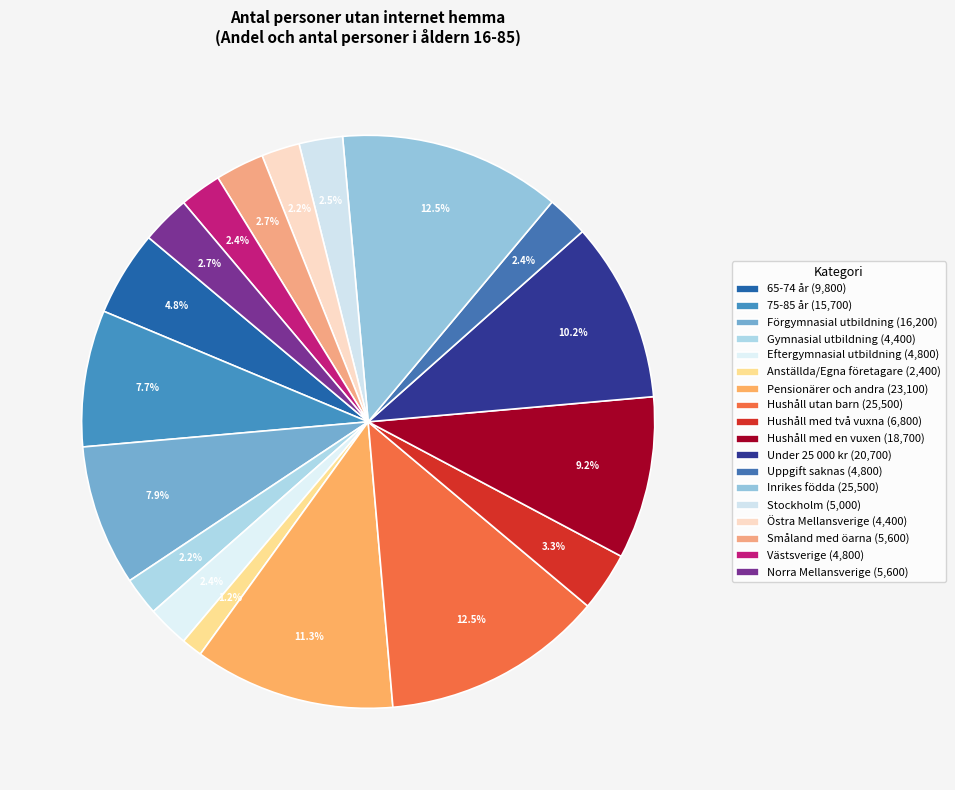

Rank the categories by value from highest to lowest.

Hushåll utan barn, Inrikes födda, Pensionärer och andra, Under 25 000 kr, Hushåll med en vuxen, Förgymnasial utbildning, 75-85 år, 65-74 år, Hushåll med två vuxna, Småland med öarna, Norra Mellansverige, Stockholm, Eftergymnasial utbildning, Uppgift saknas, Västsverige, Gymnasial utbildning, Östra Mellansverige, Anställda/Egna företagare